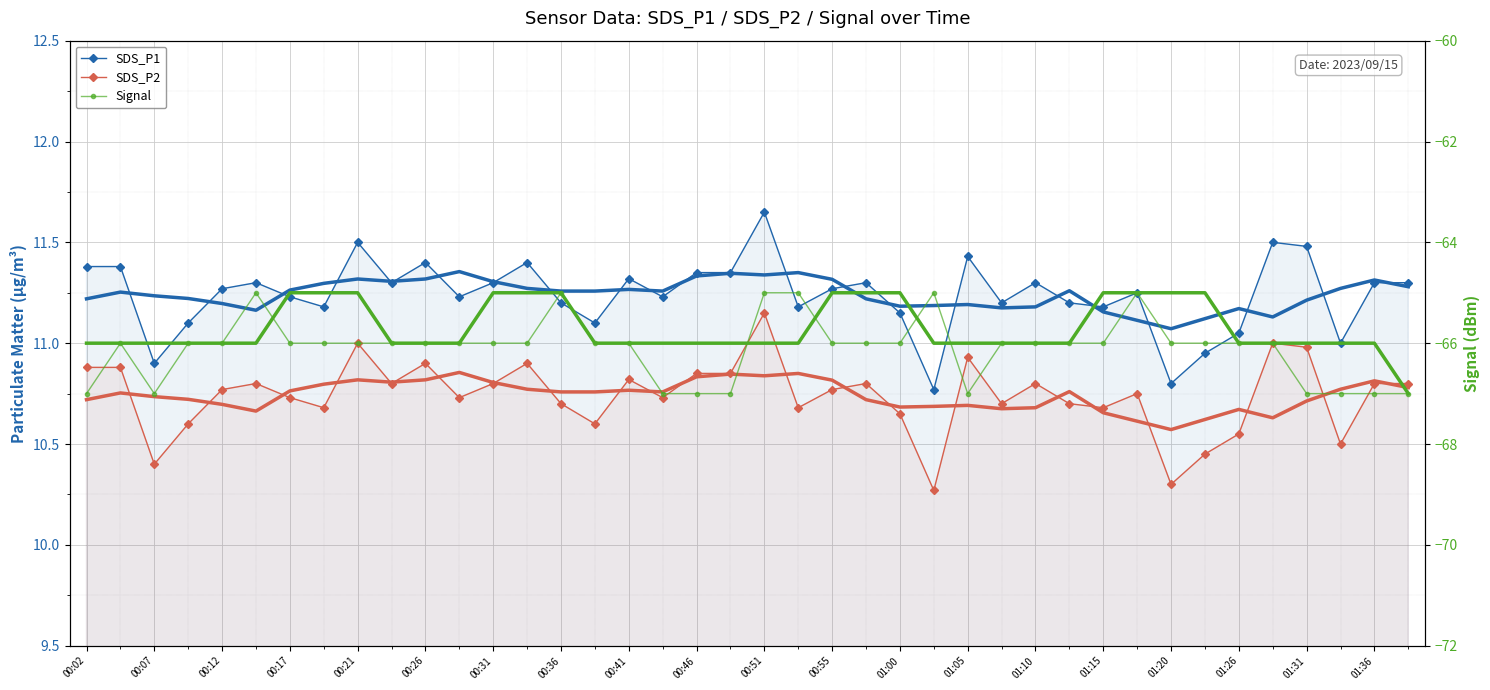

True or false: SDS_P2 and SDS_P1 intersect in this chart.

False